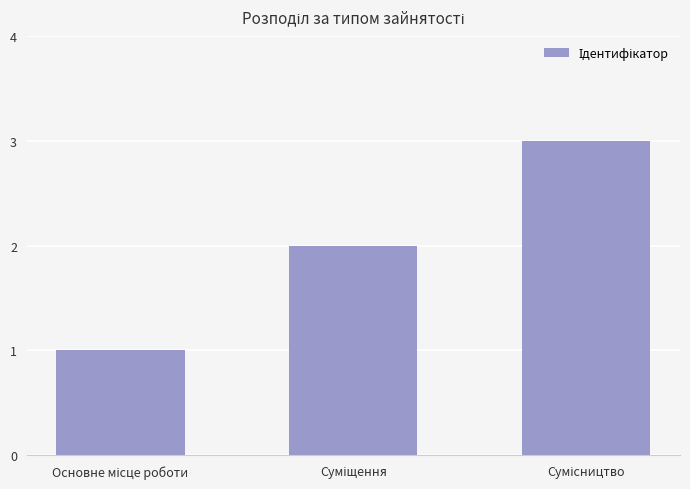

What is the sum of all values?

6